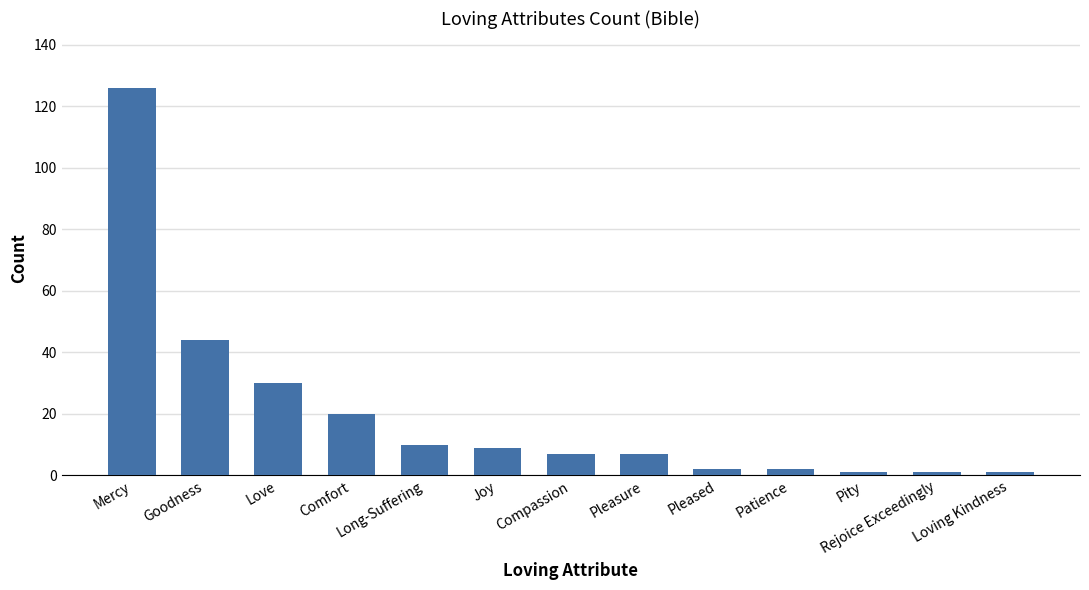

What is the smallest value displayed?

1